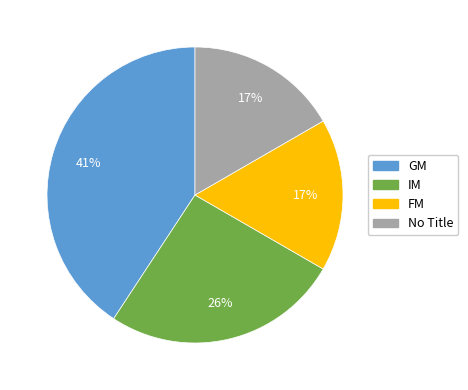

To the nearest percent, what is the average slice percentage?

25%